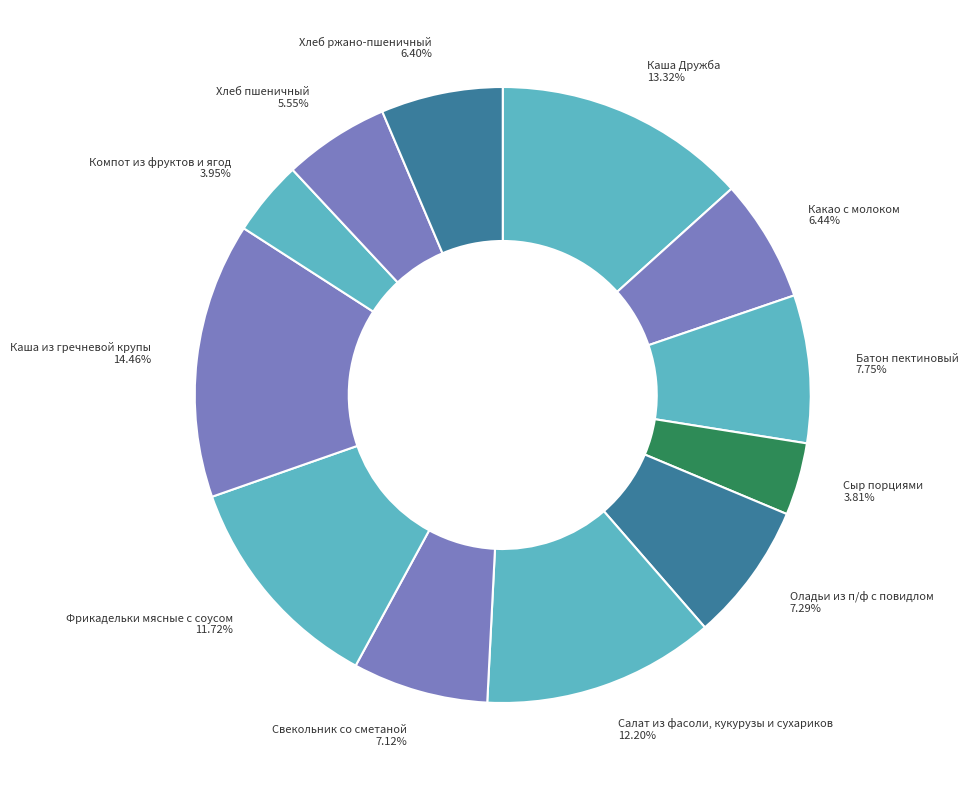

Which category has the biggest portion of the pie?

Каша из гречневой крупы